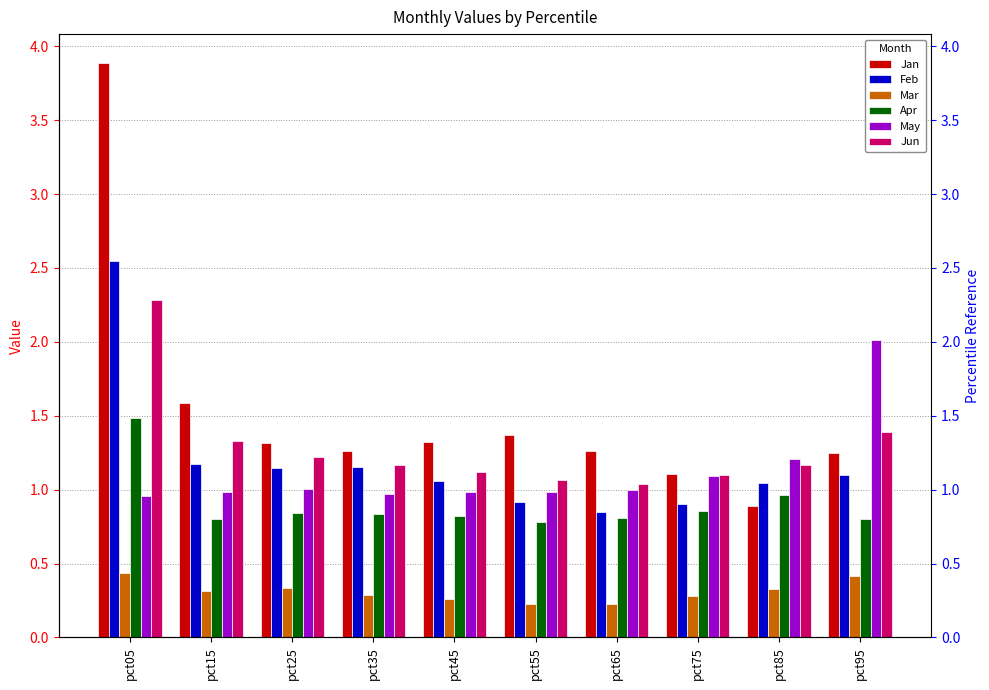

Reading right to left, transcribe all the data shown in this chart.

Jan: 1.2	0.9	1.1	1.3	1.4	1.3	1.3	1.3	1.6	3.9
Feb: 1.1	1.0	0.9	0.8	0.9	1.1	1.2	1.1	1.2	2.5
Mar: 0.4	0.3	0.3	0.2	0.2	0.3	0.3	0.3	0.3	0.4
Apr: 0.8	1.0	0.9	0.8	0.8	0.8	0.8	0.8	0.8	1.5
May: 2.0	1.2	1.1	1.0	1.0	1.0	1.0	1.0	1.0	1.0
Jun: 1.4	1.2	1.1	1.0	1.1	1.1	1.2	1.2	1.3	2.3